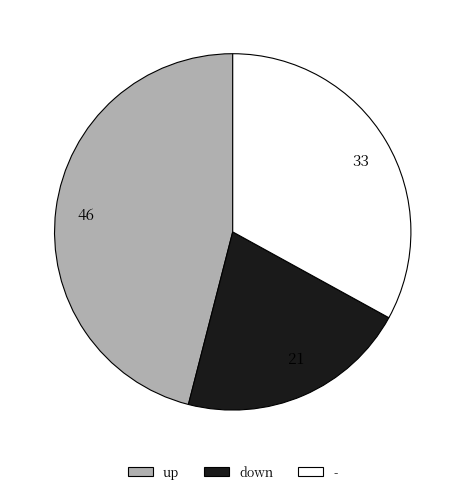

What is the largest slice in the pie chart?

46